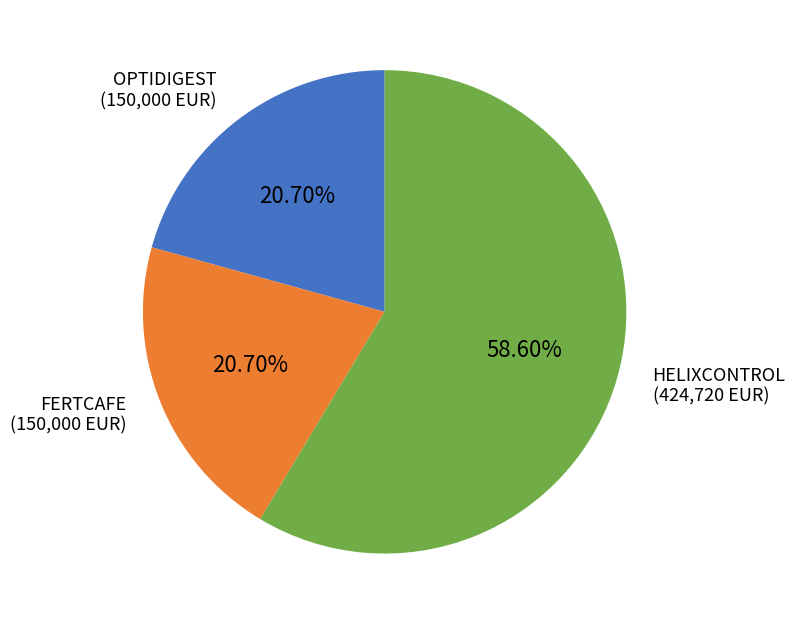

True or false: OPTIDIGEST accounts for 8% of the total.

False